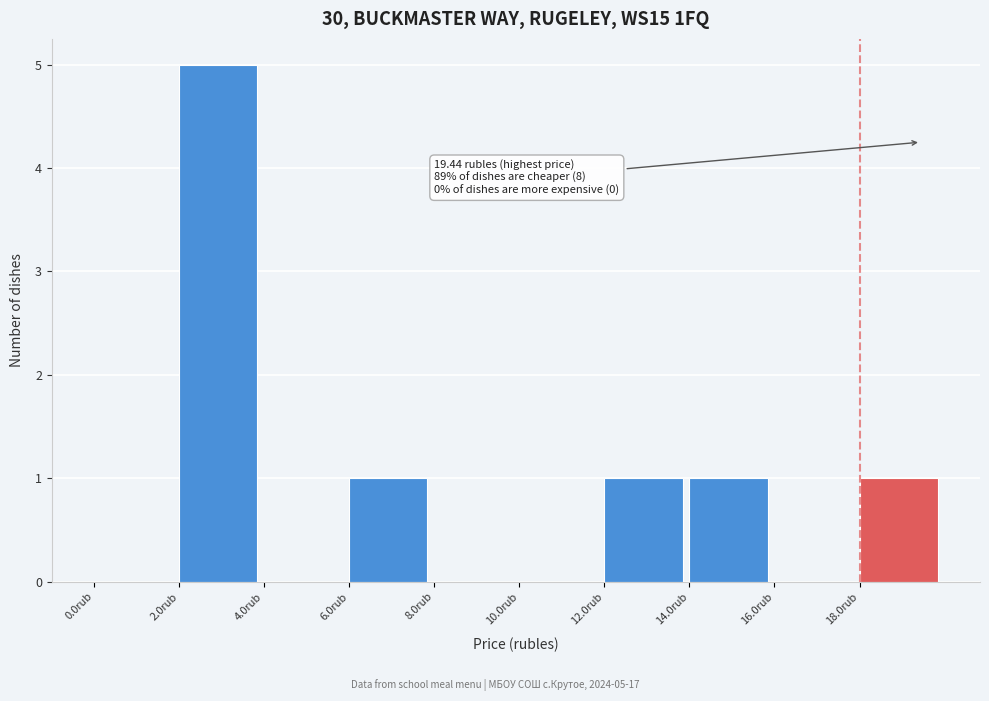

Over which range of the x-axis is the bar tallest?

2 to 4